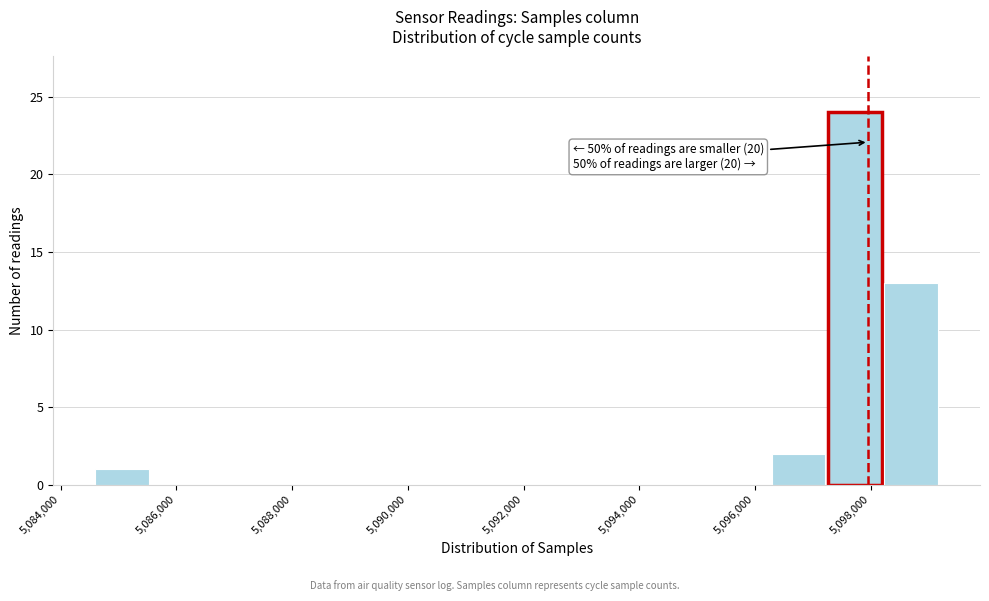

Over which range of the x-axis is the bar tallest?

5097200 to 5098200